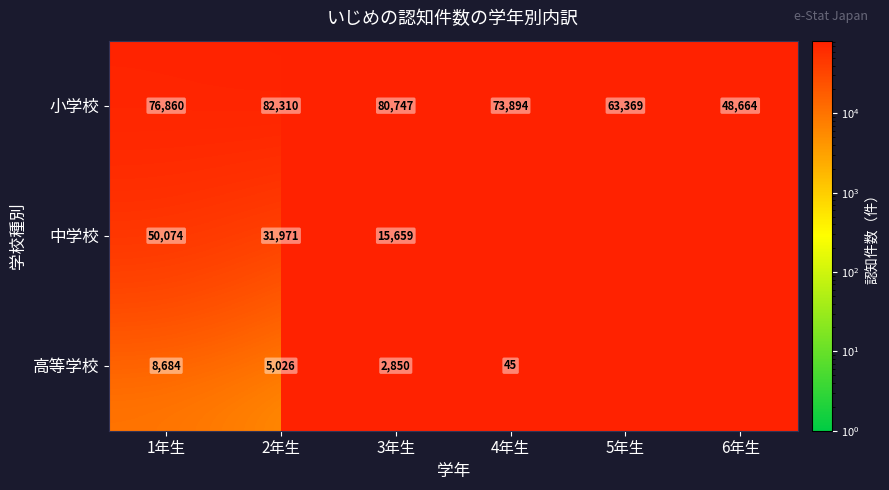

Between 2年生 and 4年生, which is larger?

2年生